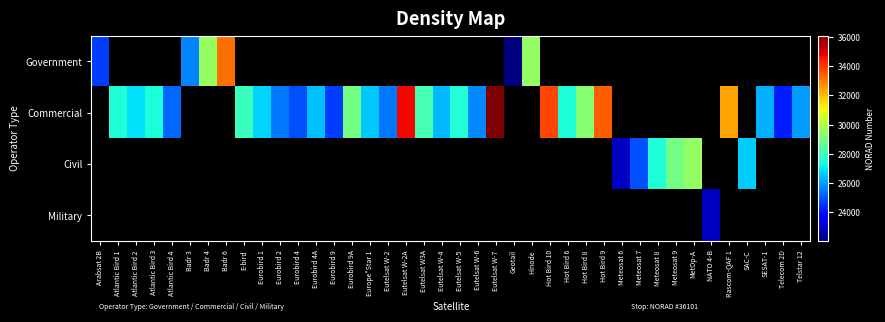

Which category has the highest value in the Government series?

Badr 6